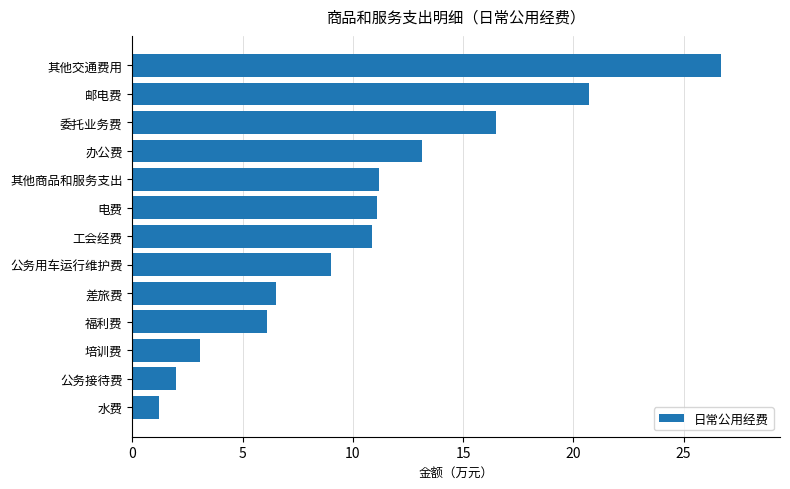

What is the maximum value shown in the chart?

26.7